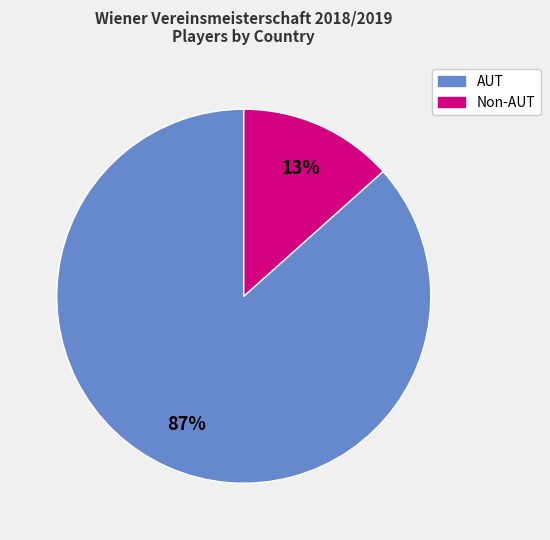

To the nearest percent, what is the average slice percentage?

50%